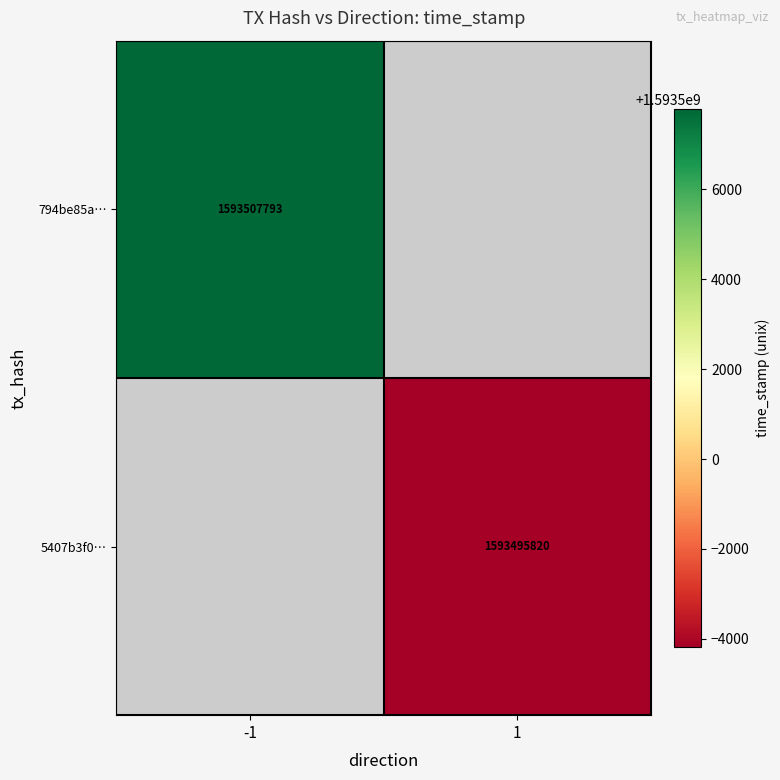

Is the value of 5407b3f0… at 1 greater than the value of 794be85a… at -1?

No